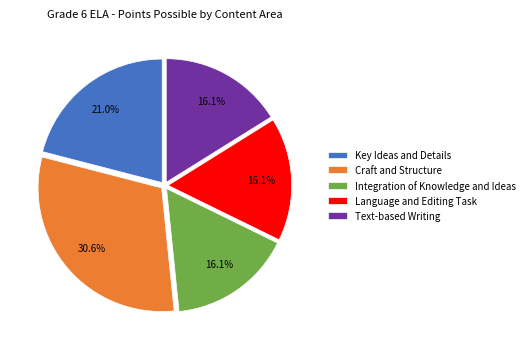

To the nearest percent, what is the combined percentage of Craft and Structure and Text-based Writing?

47%